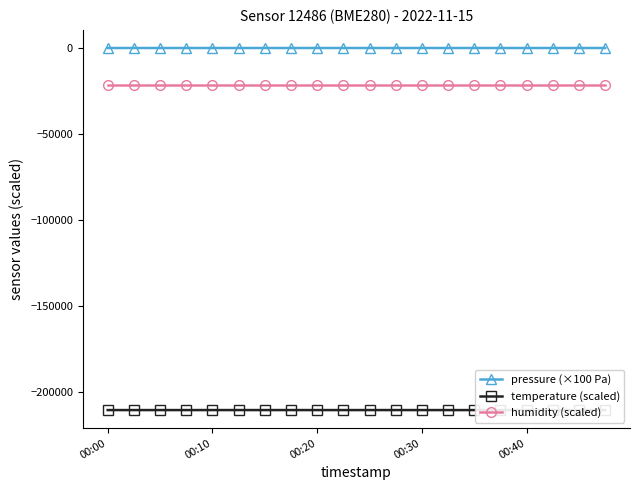

What is the average value of the humidity (scaled) series?

-21474.0